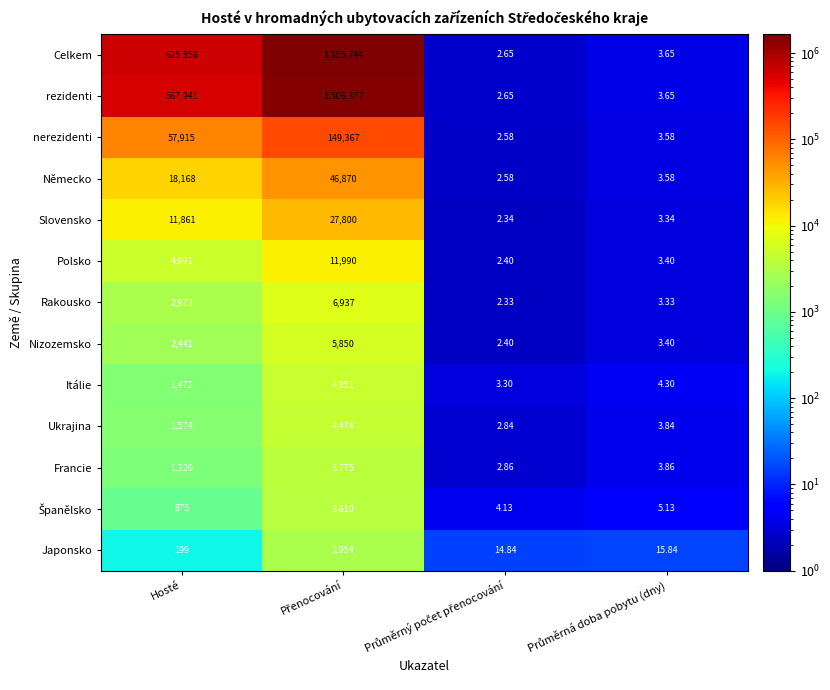

How many series are shown in this chart?

13